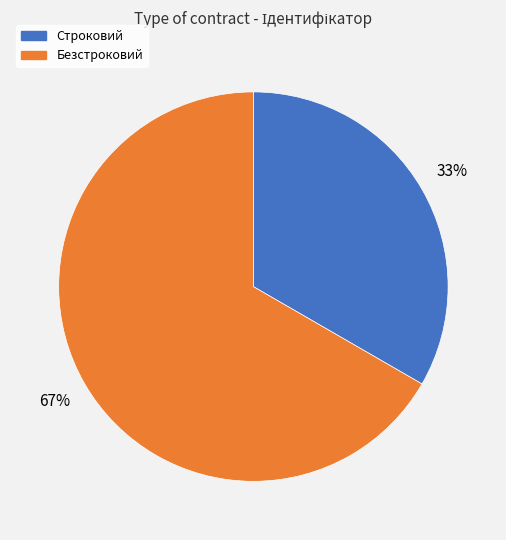

Which category accounts for the majority?

Безстроковий